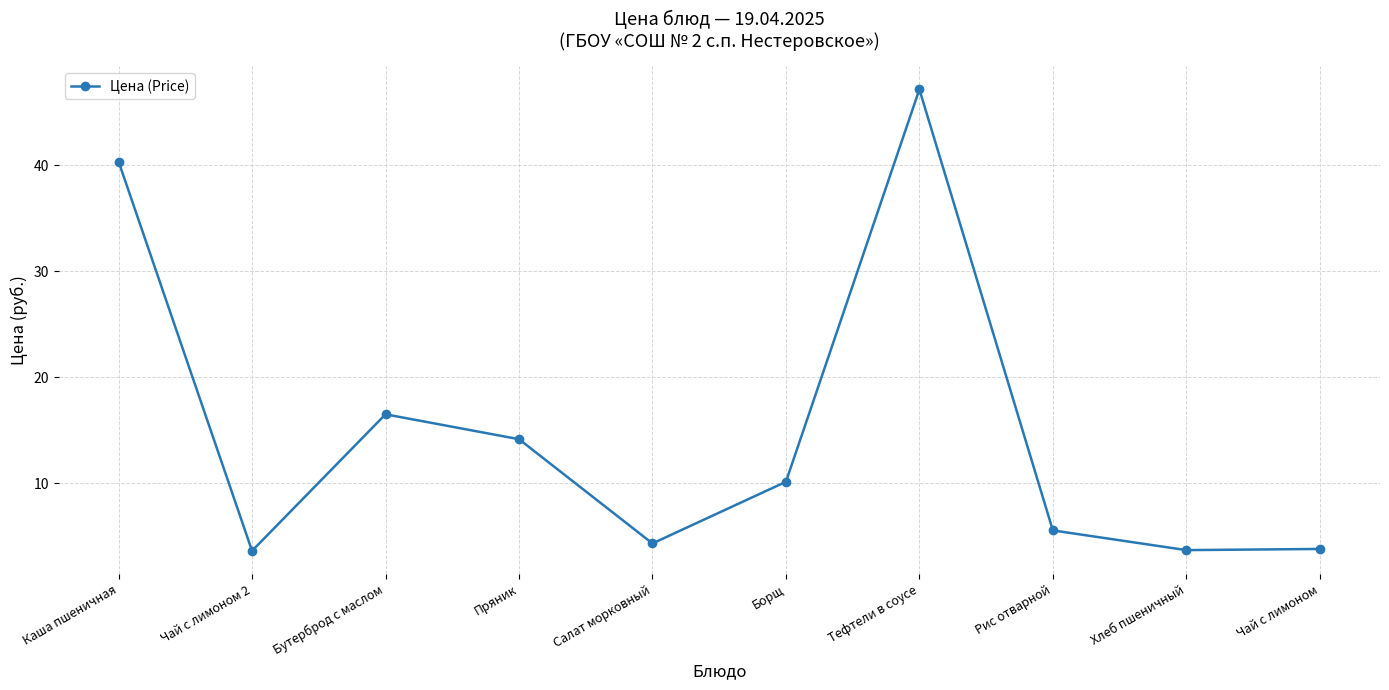

Which has a higher value, Тефтели в соусе or Каша пшеничная?

Тефтели в соусе